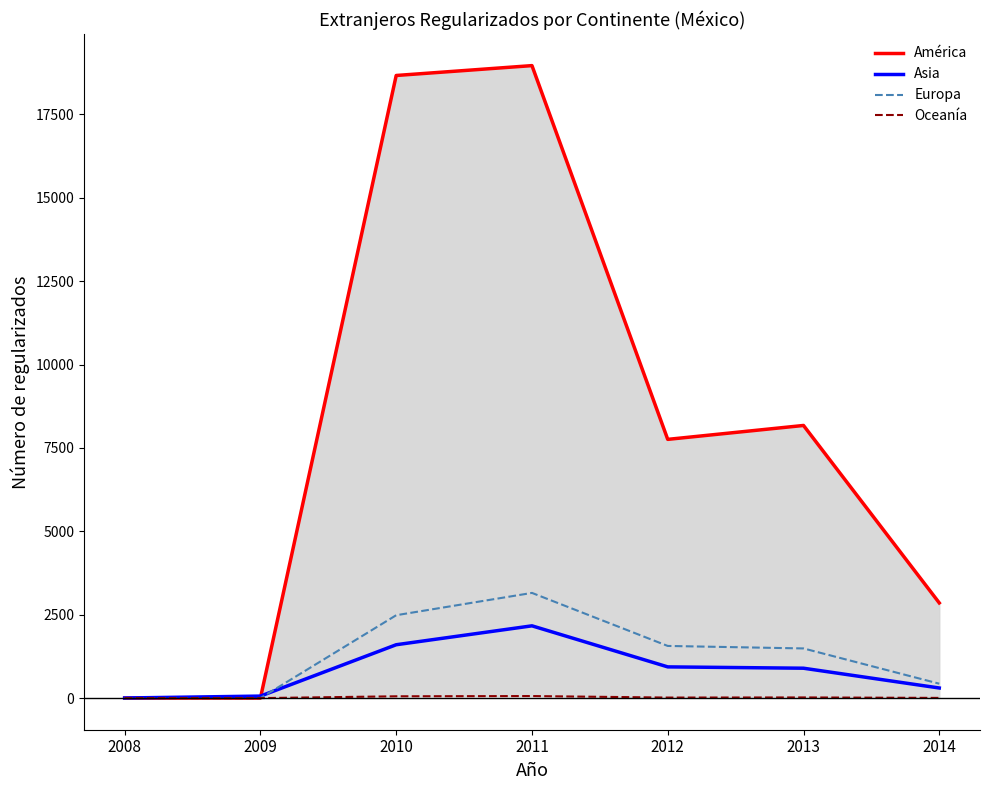

Reading left to right, transcribe all the data shown in this chart.

América: 0	0	18669	18965	7758	8175	2854
Asia: 3	60	1600	2167	936	896	303
Europa: 0	0	2485	3154	1564	1489	432
Oceanía: 0	0	54	61	16	20	6